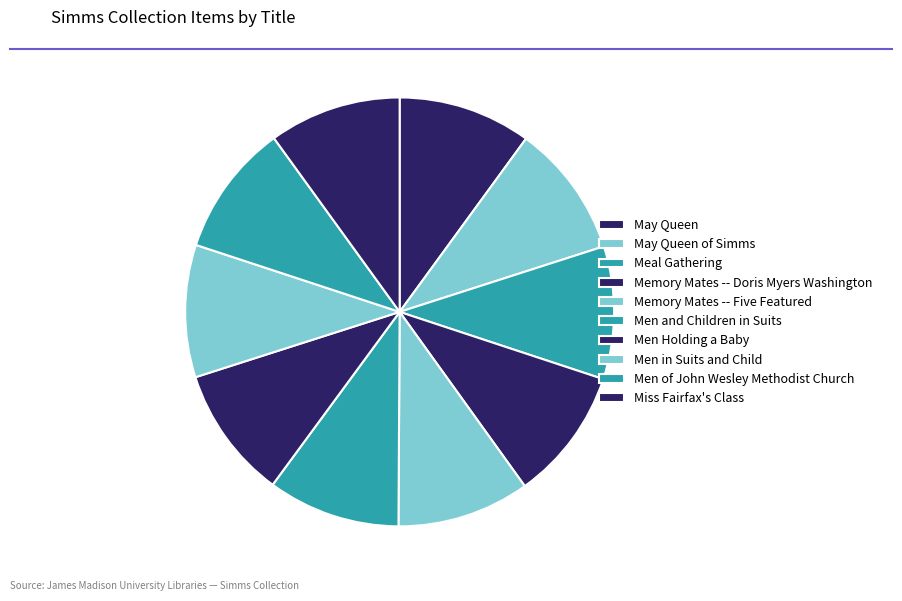

How many slices are in this pie chart?

10